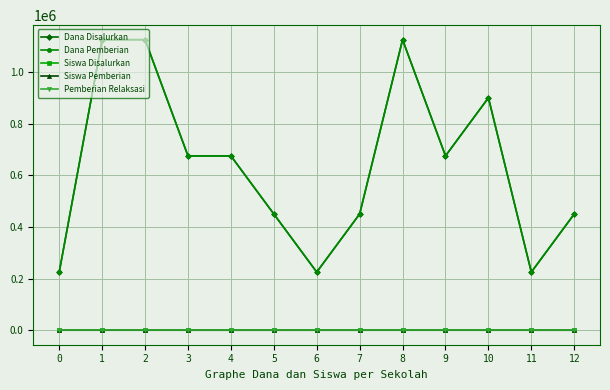

How many data points does each series have?

13